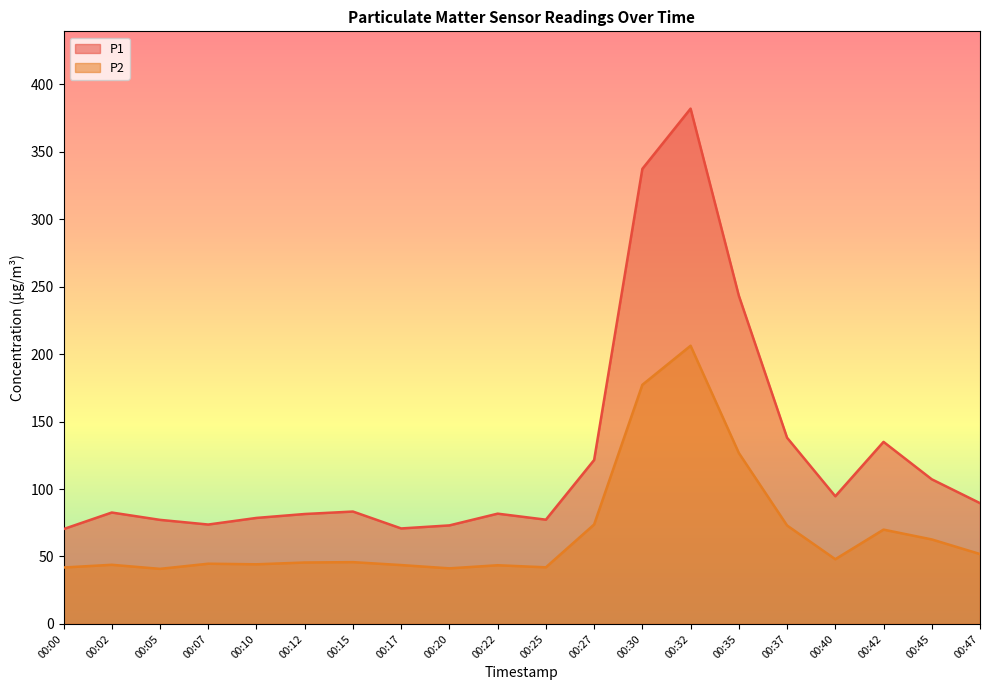

Between 00:30 and 00:25, which is larger?

00:30